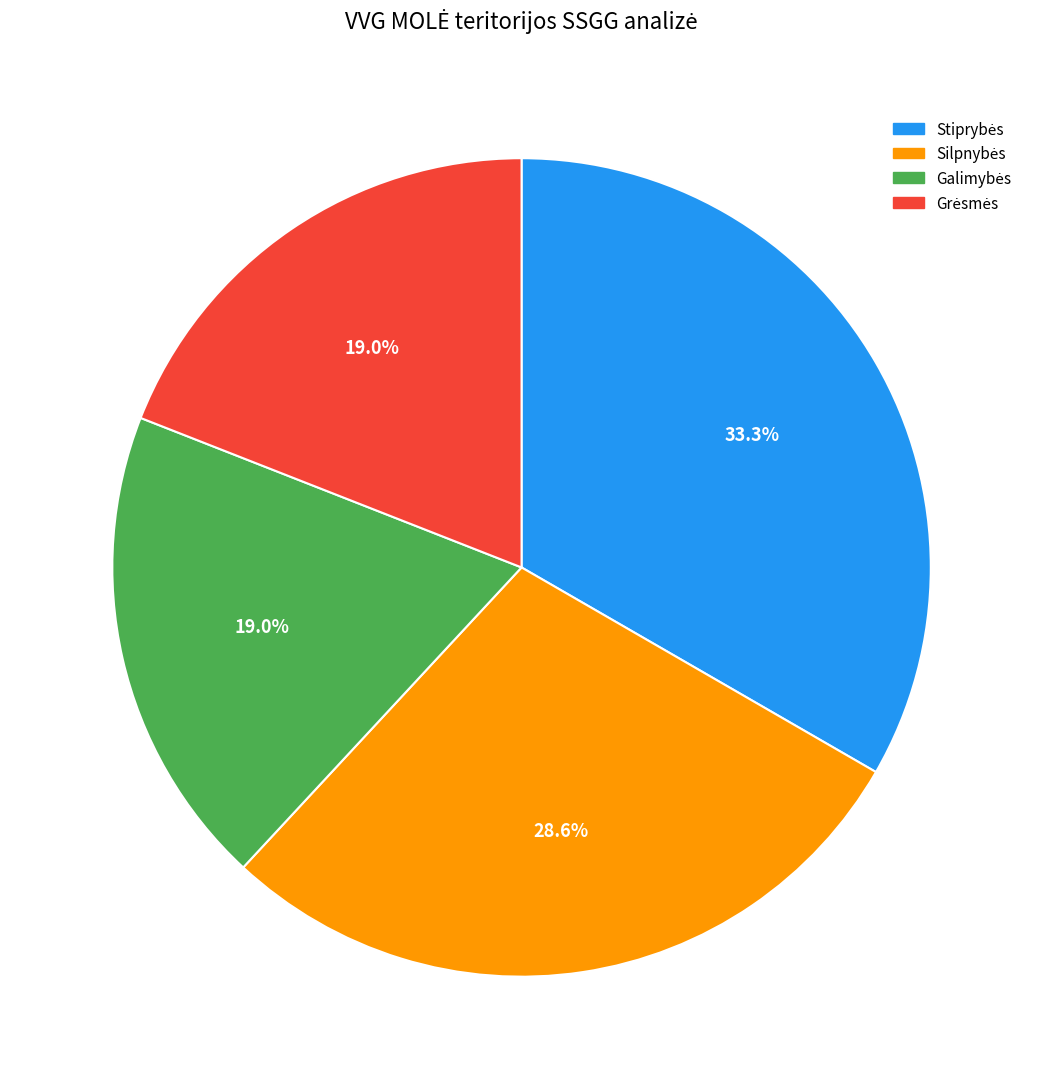

Is there a majority slice in this chart?

No